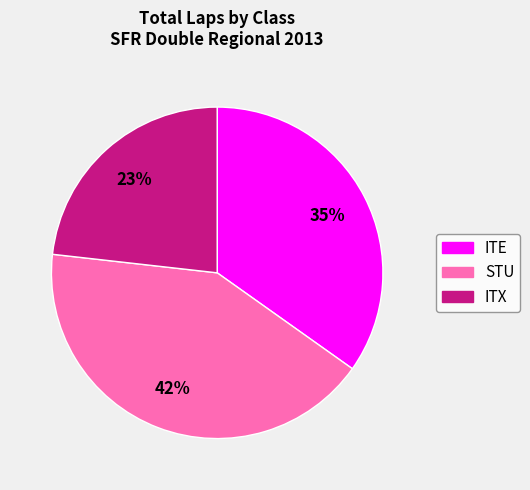

Combined, do STU and ITE account for over 50%?

Yes